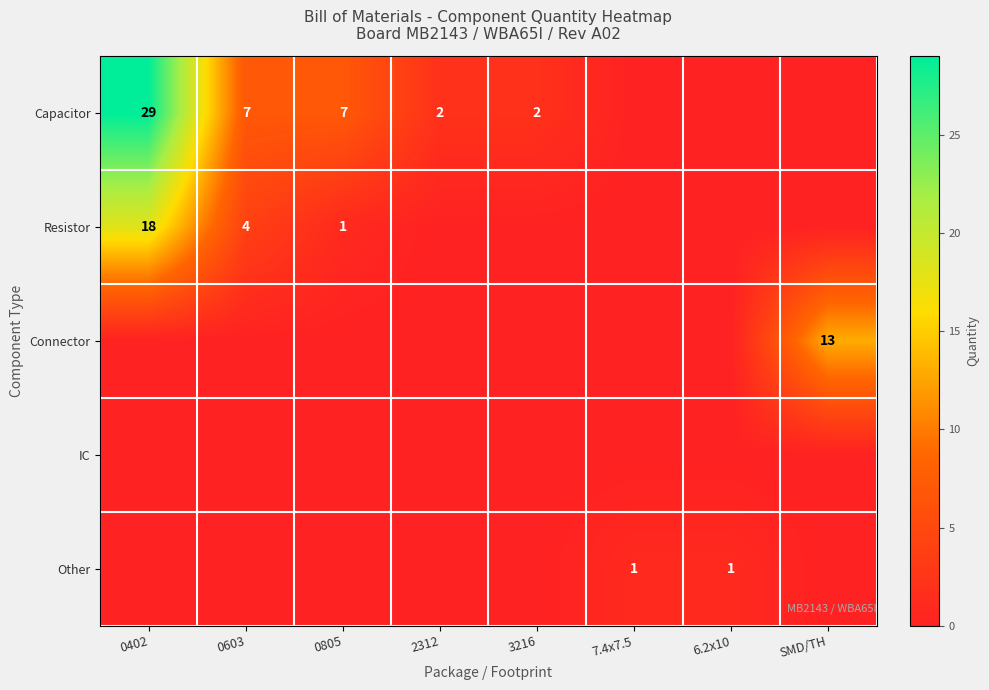

The value of Resistor at 0402 is 31. True or false?

False